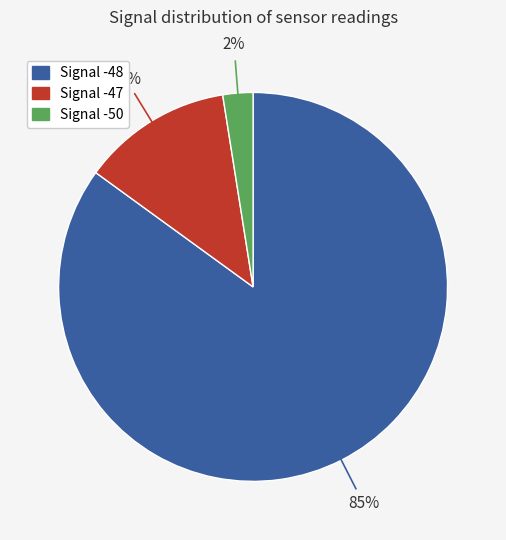

To the nearest percent, what is the average slice percentage?

33%